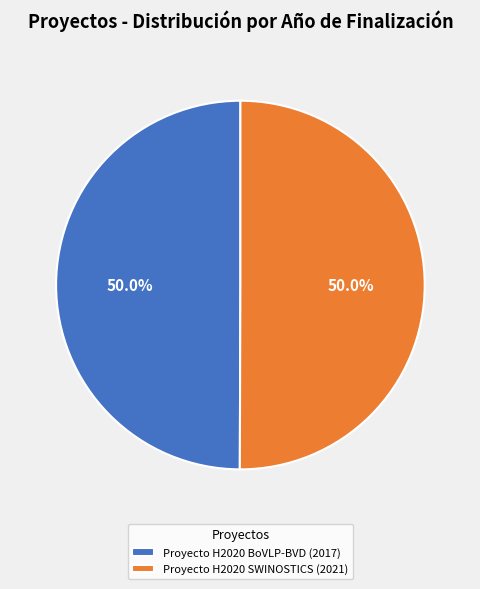

Is the sum of Proyecto H2020 SWINOSTICS and Proyecto H2020 BoVLP-BVD greater than half?

Yes